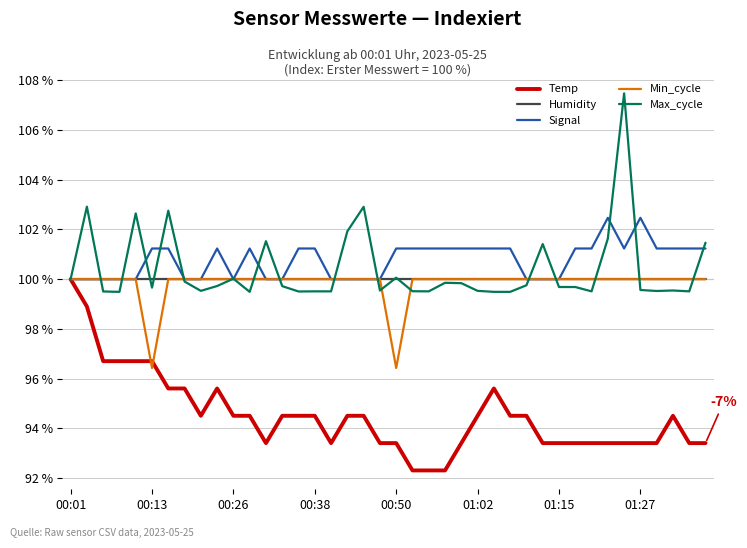

What is the smallest value displayed?

92.3